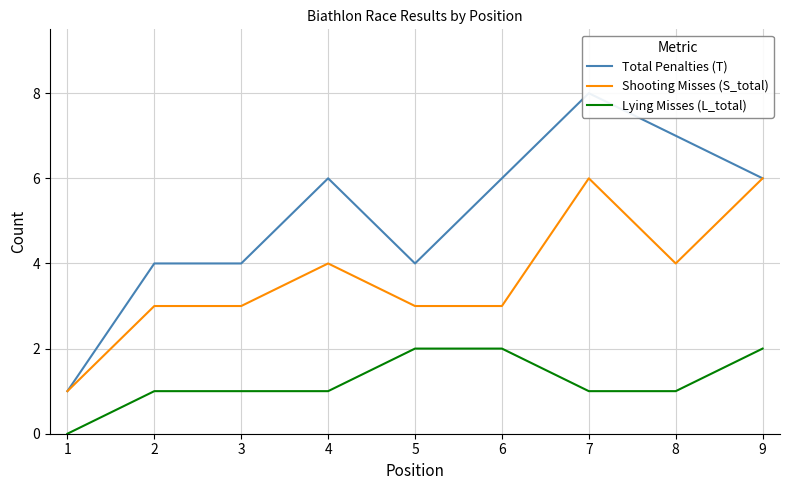

At which category does Total Penalties (T) reach its first local valley?

5